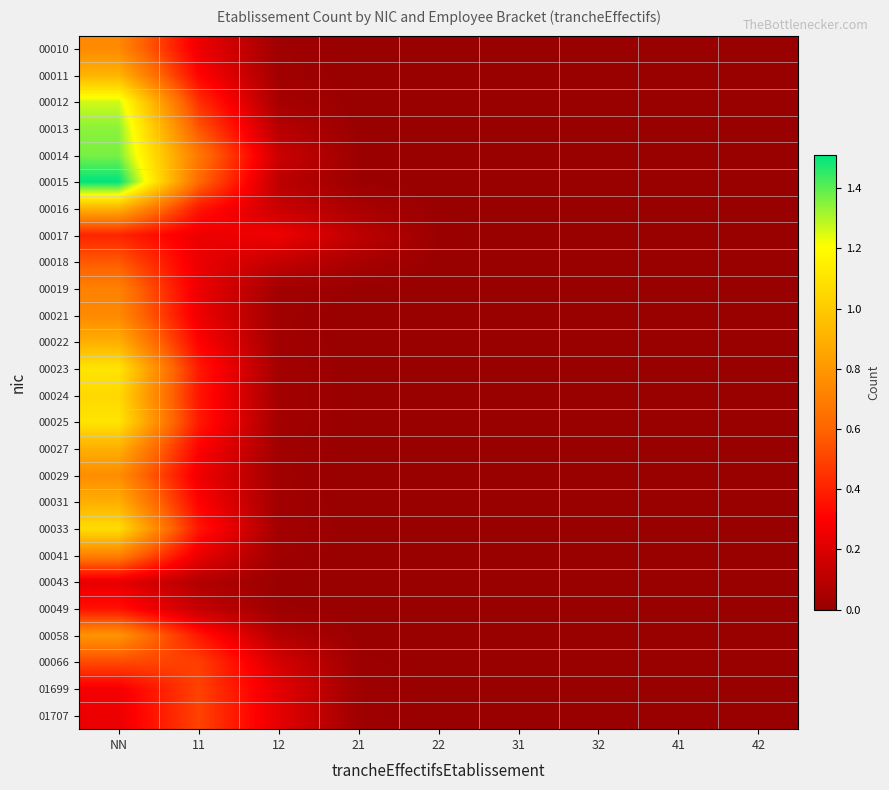

Reading left to right, extract all data points from this chart.

00010: NN=0.7	11=0.3	12=0.0	21=0.0	22=0.0	31=0.0	32=0.0	41=0.0	42=0.0
00011: NN=0.9	11=0.3	12=0.0	21=0.0	22=0.0	31=0.0	32=0.0	41=0.0	42=0.0
00012: NN=1.3	11=0.4	12=0.0	21=0.0	22=0.0	31=0.0	32=0.0	41=0.0	42=0.0
00013: NN=1.3	11=0.6	12=0.1	21=0.0	22=0.0	31=0.0	32=0.0	41=0.0	42=0.0
00014: NN=1.4	11=0.7	12=0.2	21=0.0	22=0.0	31=0.0	32=0.0	41=0.0	42=0.0
00015: NN=1.5	11=0.6	12=0.1	21=0.0	22=0.0	31=0.0	32=0.0	41=0.0	42=0.0
00016: NN=0.9	11=0.4	12=0.1	21=0.1	22=0.0	31=0.0	32=0.0	41=0.0	42=0.0
00017: NN=0.4	11=0.3	12=0.3	21=0.1	22=0.0	31=0.0	32=0.0	41=0.0	42=0.0
00018: NN=0.6	11=0.2	12=0.1	21=0.1	22=0.0	31=0.0	32=0.0	41=0.0	42=0.0
00019: NN=0.7	11=0.2	12=0.0	21=0.0	22=0.0	31=0.0	32=0.0	41=0.0	42=0.0
00021: NN=0.7	11=0.3	12=0.0	21=0.0	22=0.0	31=0.0	32=0.0	41=0.0	42=0.0
00022: NN=0.9	11=0.3	12=0.0	21=0.0	22=0.0	31=0.0	32=0.0	41=0.0	42=0.0
00023: NN=1.1	11=0.4	12=0.0	21=0.0	22=0.0	31=0.0	32=0.0	41=0.0	42=0.0
00024: NN=1.1	11=0.4	12=0.0	21=0.0	22=0.0	31=0.0	32=0.0	41=0.0	42=0.0
00025: NN=1.1	11=0.4	12=0.0	21=0.0	22=0.0	31=0.0	32=0.0	41=0.0	42=0.0
00027: NN=0.9	11=0.3	12=0.0	21=0.0	22=0.0	31=0.0	32=0.0	41=0.0	42=0.0
00029: NN=0.8	11=0.3	12=0.0	21=0.0	22=0.0	31=0.0	32=0.0	41=0.0	42=0.0
00031: NN=0.9	11=0.3	12=0.0	21=0.0	22=0.0	31=0.0	32=0.0	41=0.0	42=0.0
00033: NN=1.1	11=0.4	12=0.0	21=0.0	22=0.0	31=0.0	32=0.0	41=0.0	42=0.0
00041: NN=0.7	11=0.2	12=0.0	21=0.0	22=0.0	31=0.0	32=0.0	41=0.0	42=0.0
00043: NN=0.2	11=0.1	12=0.0	21=0.0	22=0.0	31=0.0	32=0.0	41=0.0	42=0.0
00049: NN=0.4	11=0.1	12=0.0	21=0.0	22=0.0	31=0.0	32=0.0	41=0.0	42=0.0
00058: NN=0.8	11=0.4	12=0.1	21=0.0	22=0.0	31=0.0	32=0.0	41=0.0	42=0.0
00066: NN=0.5	11=0.5	12=0.2	21=0.0	22=0.0	31=0.0	32=0.0	41=0.0	42=0.0
01699: NN=0.3	11=0.5	12=0.2	21=0.0	22=0.0	31=0.0	32=0.0	41=0.0	42=0.0
01707: NN=0.3	11=0.5	12=0.2	21=0.0	22=0.0	31=0.0	32=0.0	41=0.0	42=0.0